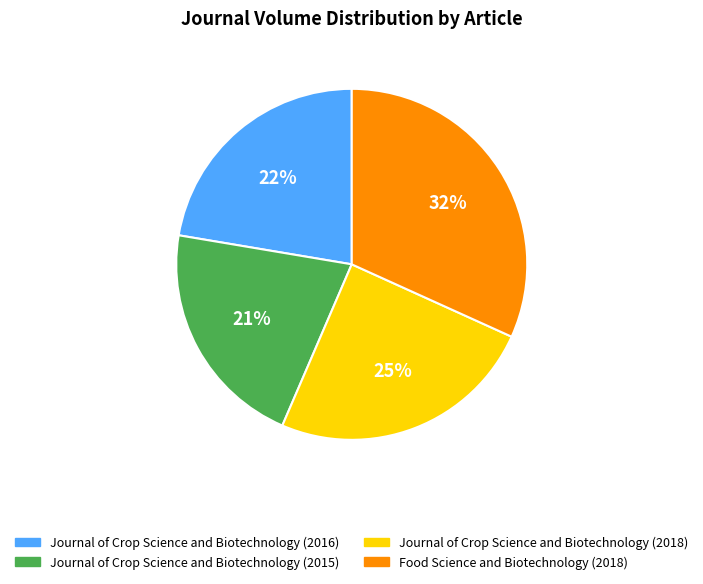

What percentage is the Journal of Crop Science and Biotechnology (2016) slice, to the nearest percent?

22%